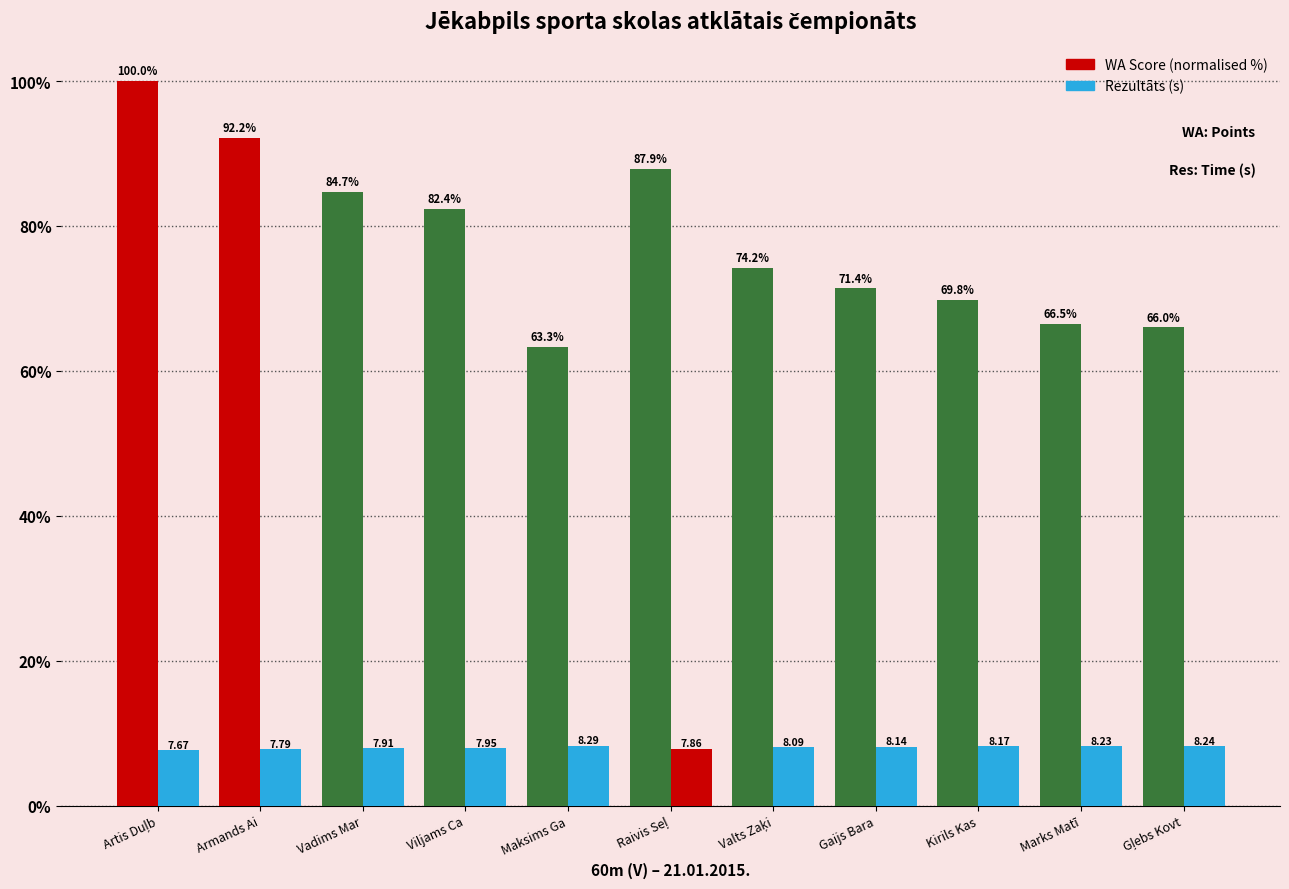

The Rezultāts (s) series shows 8.2 at Marks Matī. True or false?

True